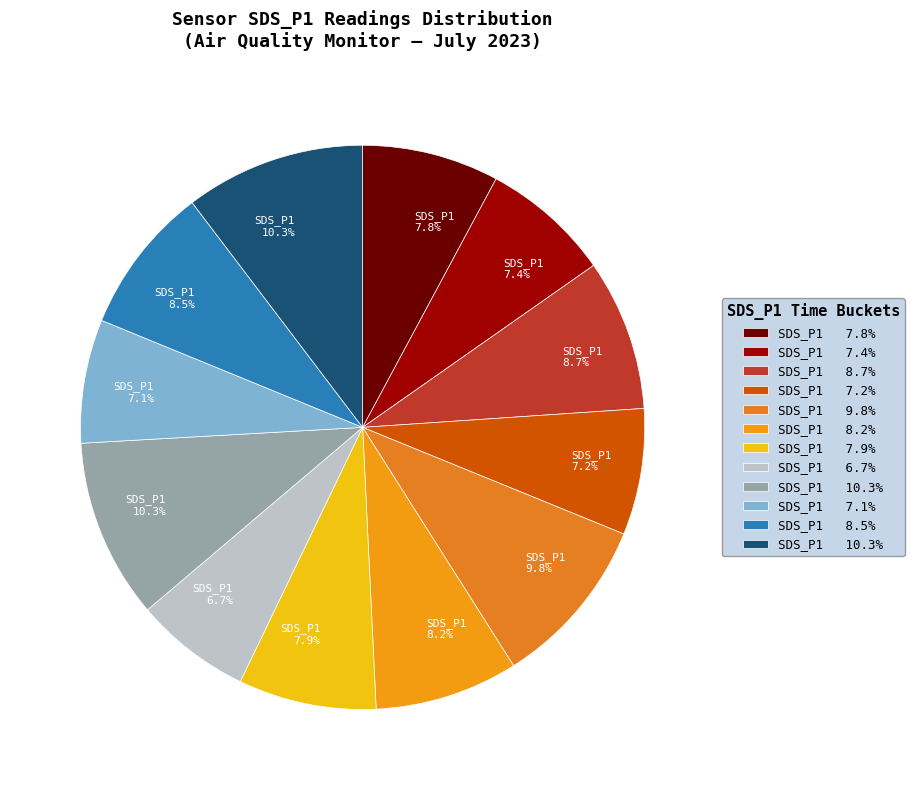

Count the number of slices in the pie.

12